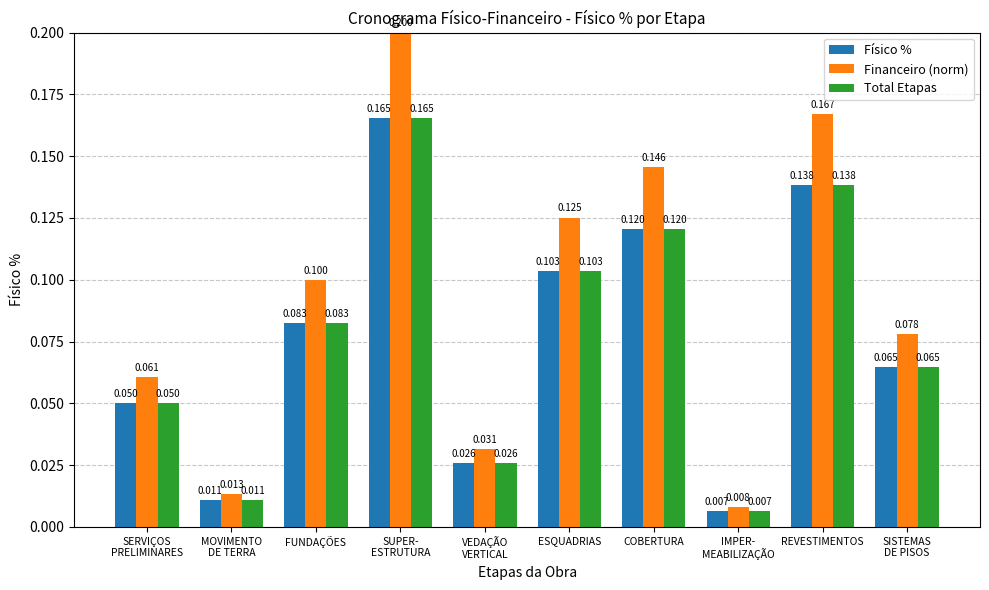

Does the chart contain stacked bars?

No